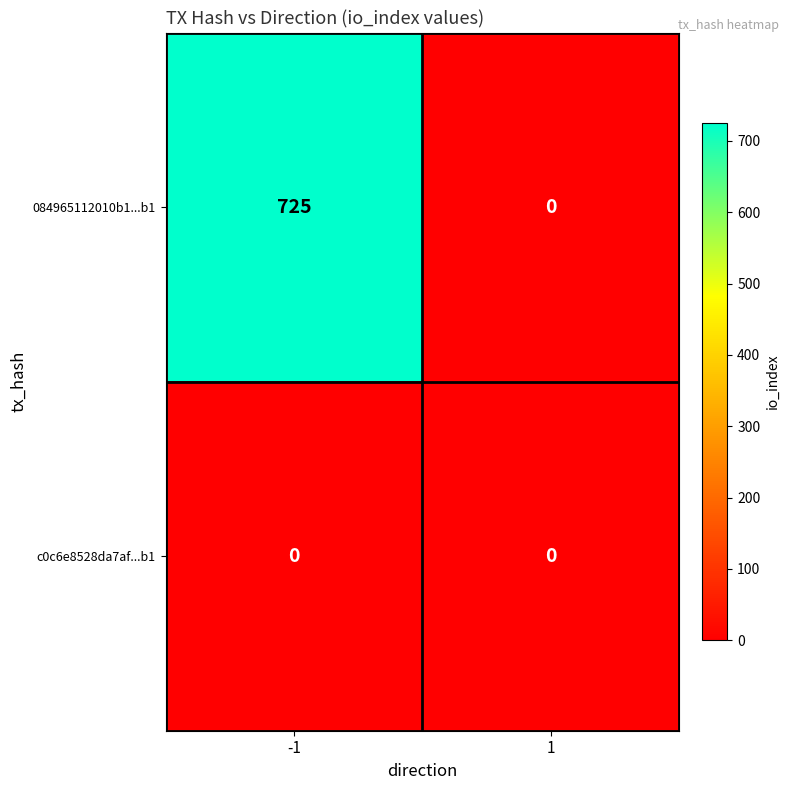

What is the highest value of the 084965112010b1...b1 series?

725